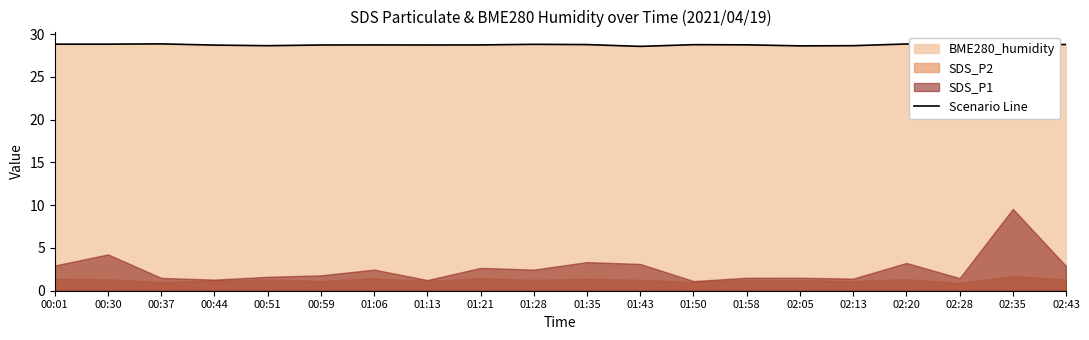

Read the value at 01:28.

28.8